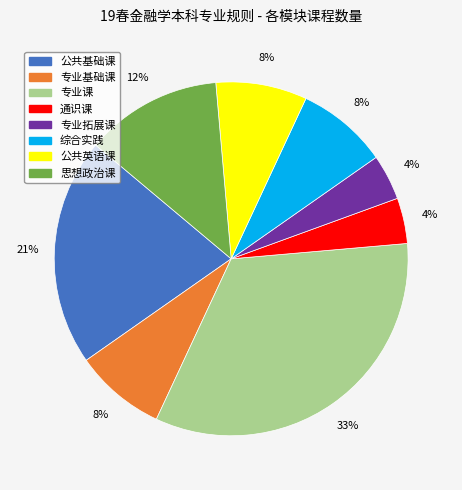

Which has a higher value, 通识课 or 综合实践?

综合实践